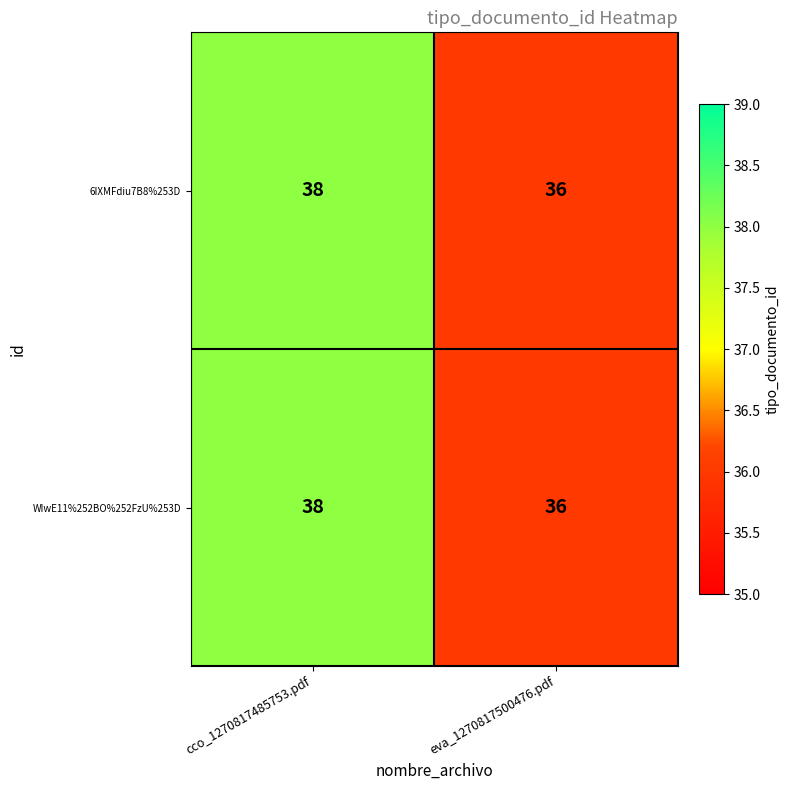

Is it true that 6IXMFdiu7B8%253D equals 48 at eva_1270817500476.pdf?

False